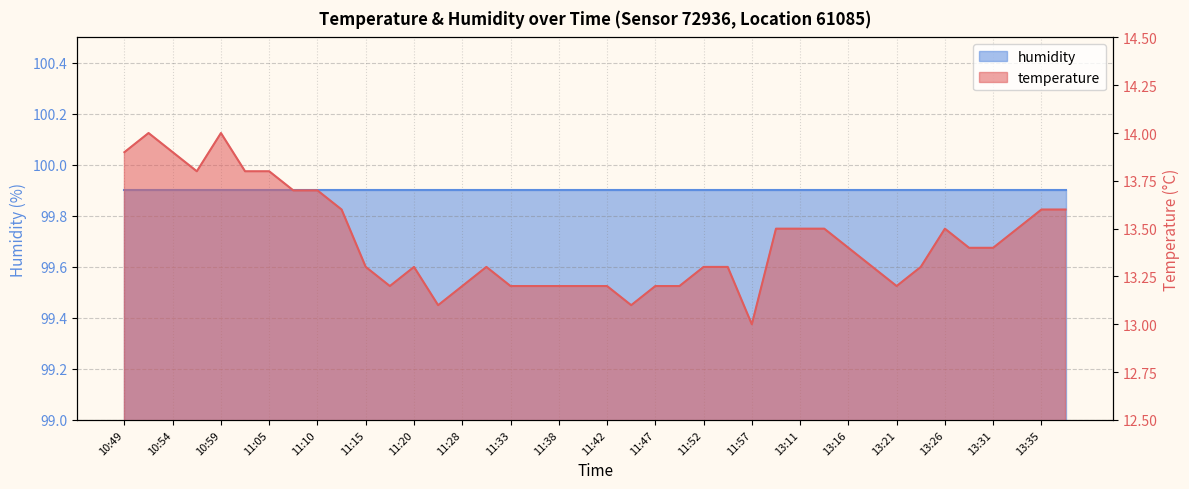

How many categories are shown in the chart?

40